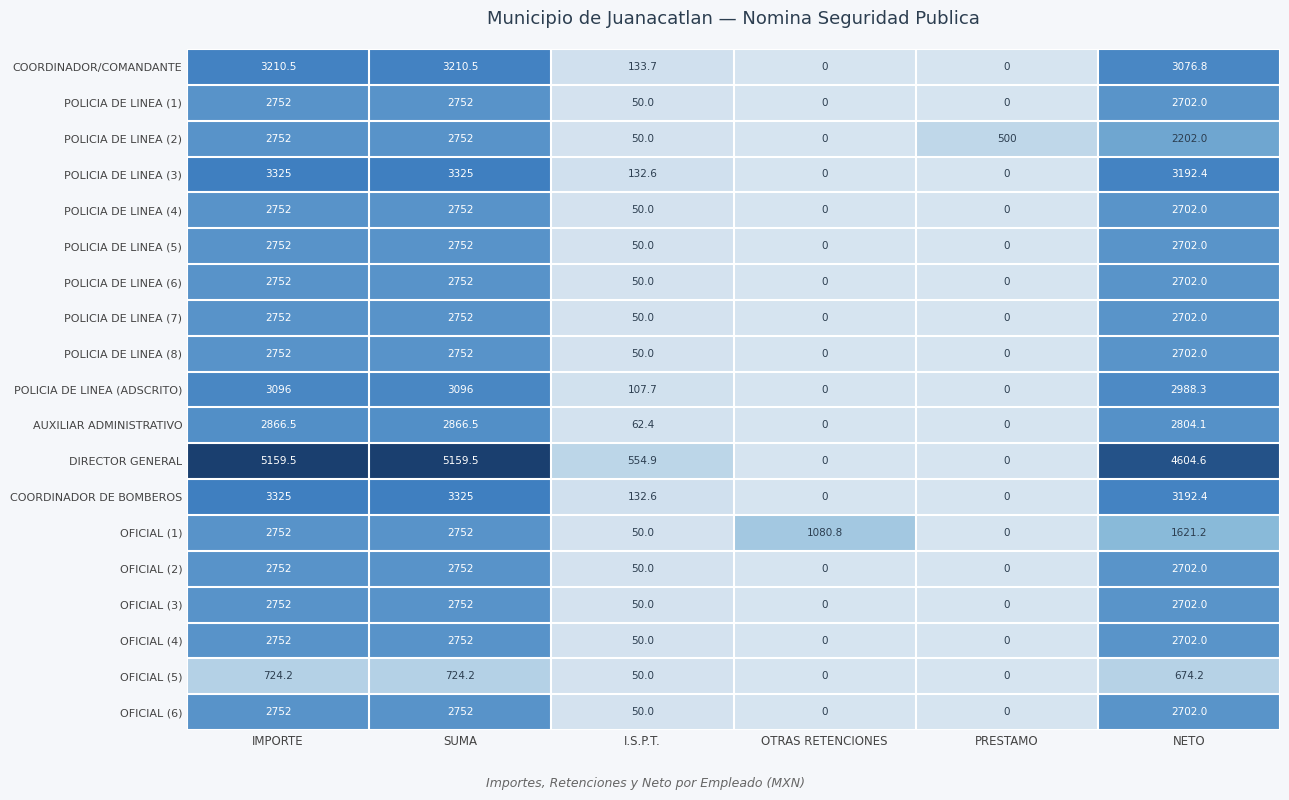

How many positive values does the POLICIA DE LINEA (8) series have?

4